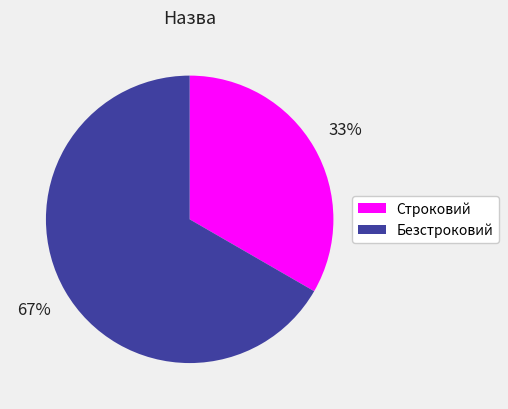

To the nearest percent, what percentage of the pie is Безстроковий?

67%